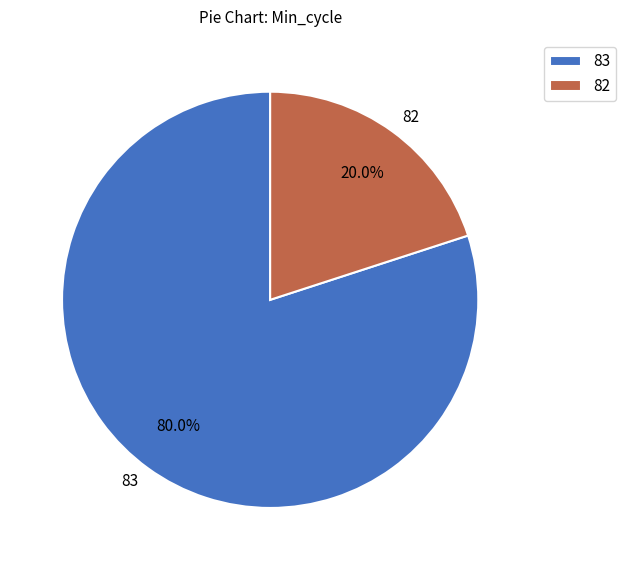

How many slices are in this pie chart?

2